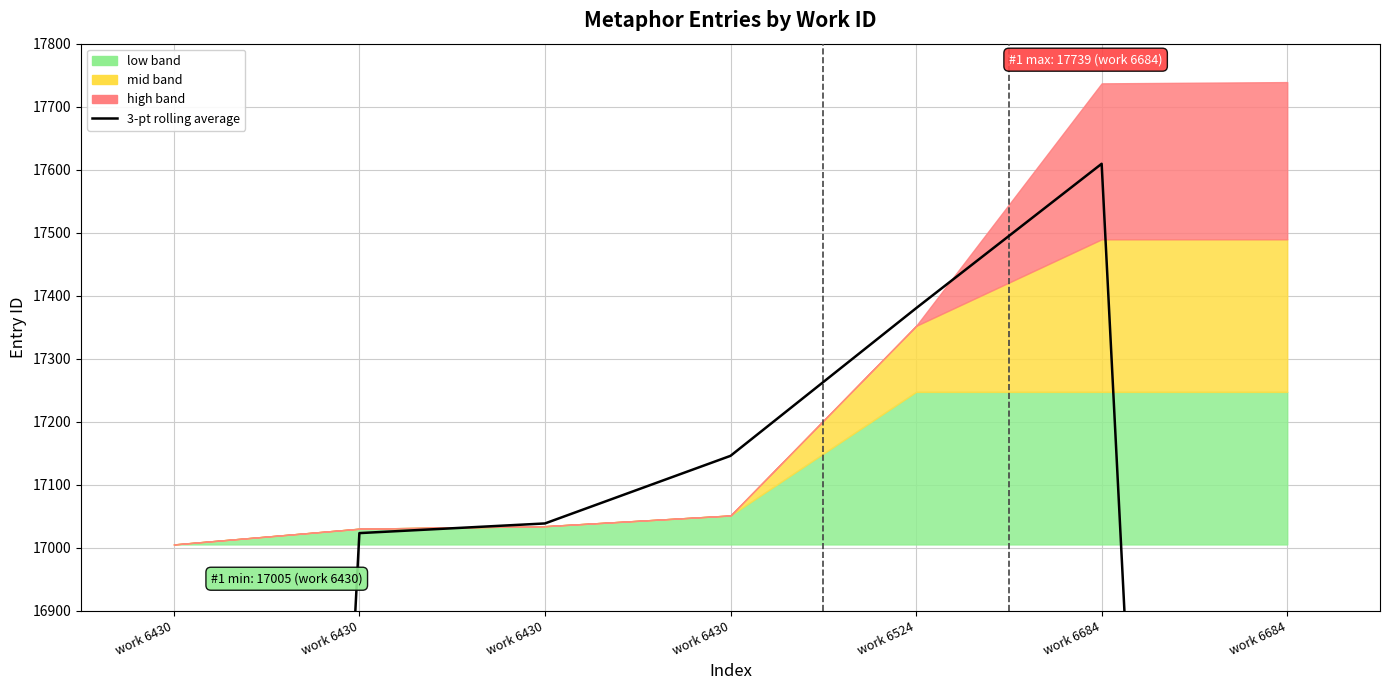

Approximately how many times larger is the value at work 6524 compared to work 6430?

1.0